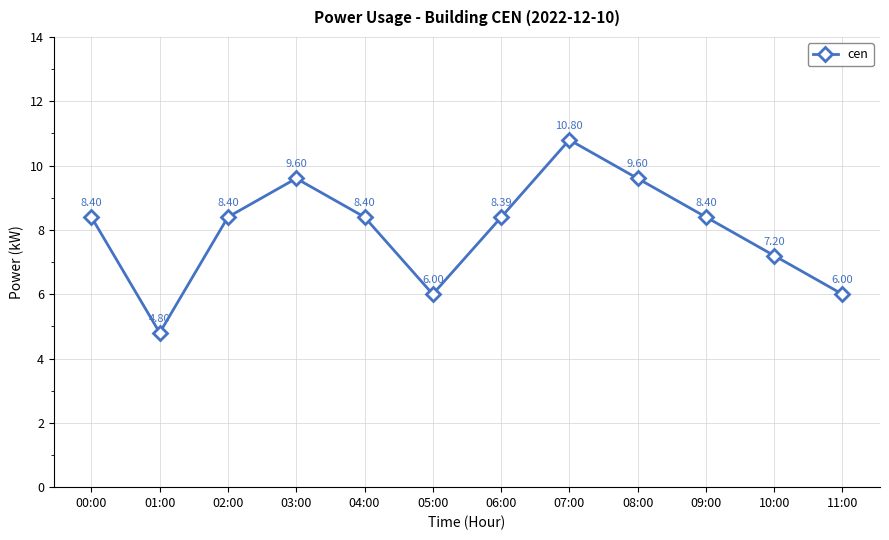

At which label does the data first exceed 8?

00:00